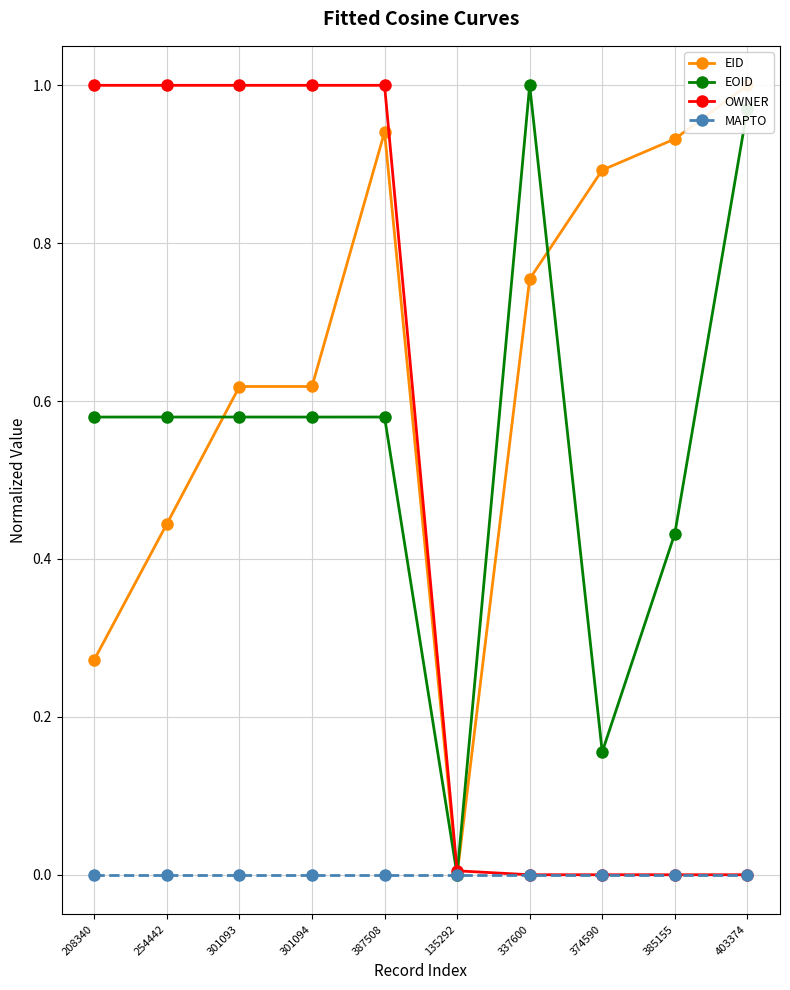

What is the label of the 10th point from the left?

403374